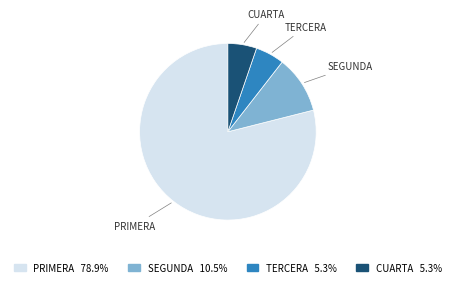

What is the ratio of the value at TERCERA to the value at SEGUNDA?

0.5